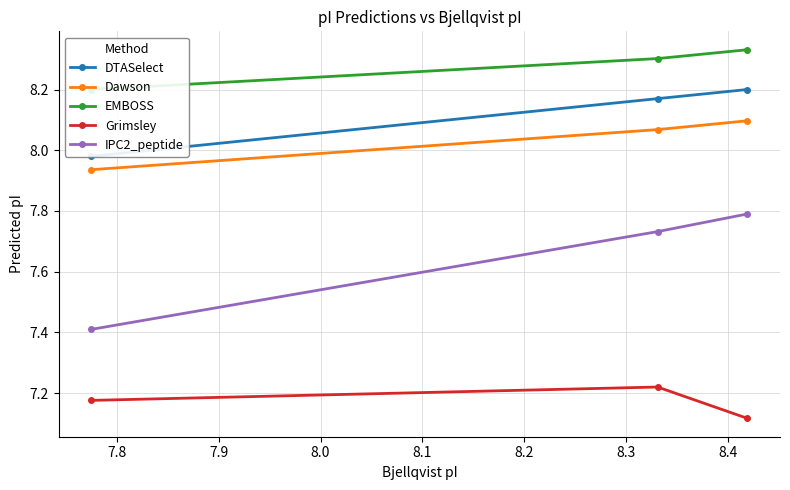

Count the IPC2_peptide values in the range 7 to 8.

3